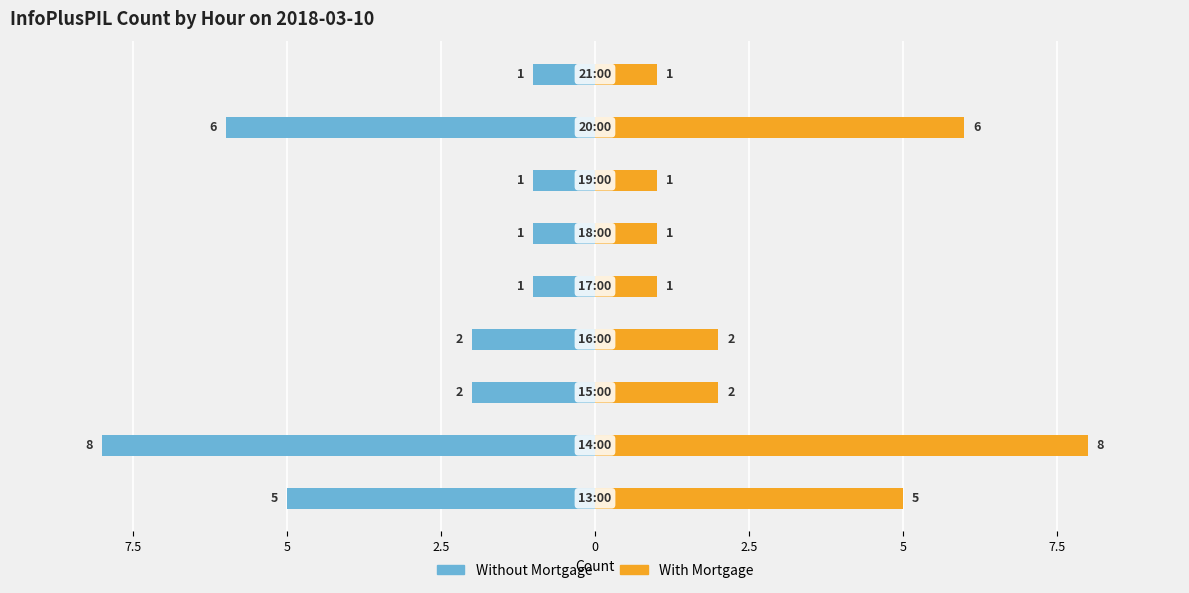

True or false: Without Mortgage has a value of 0 at 5.

False